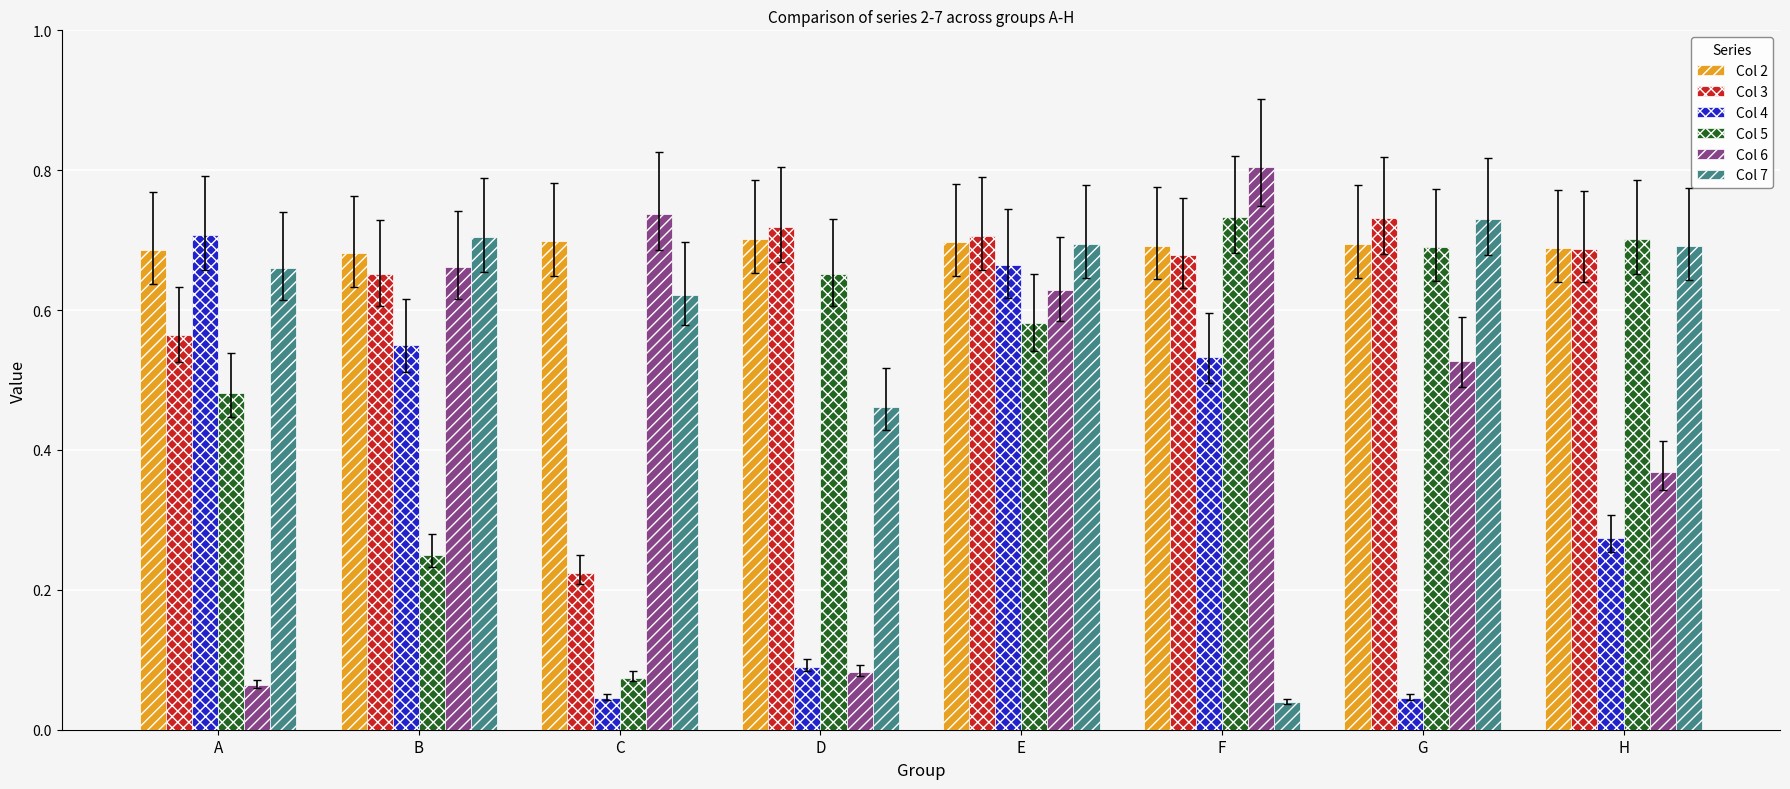

The value of Col 5 at F is 1.0. True or false?

False